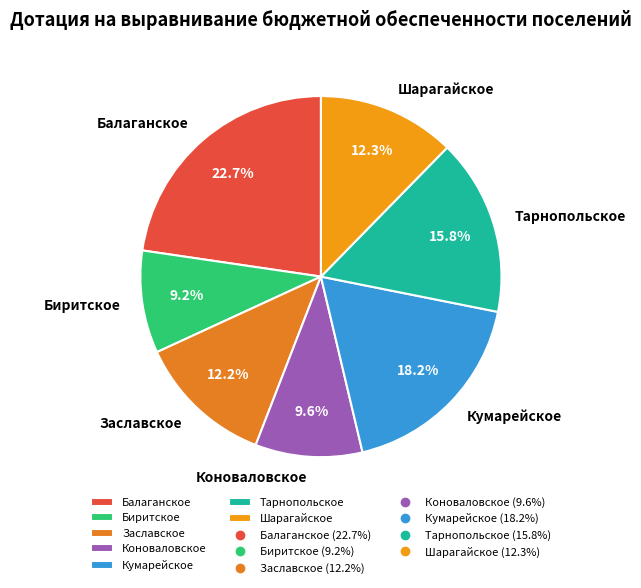

To the nearest percent, what is the difference between the Коноваловское and Тарнопольское slice percentages?

6%